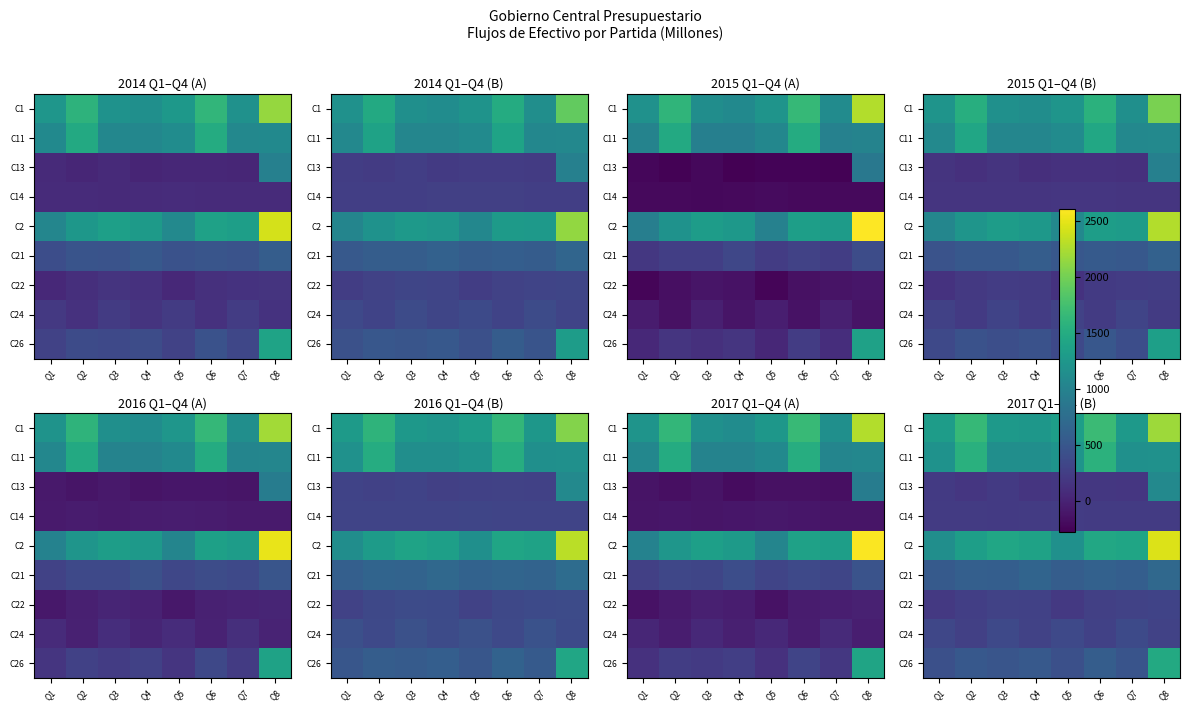

The C13 series shows 320.6 at Q1. True or false?

False